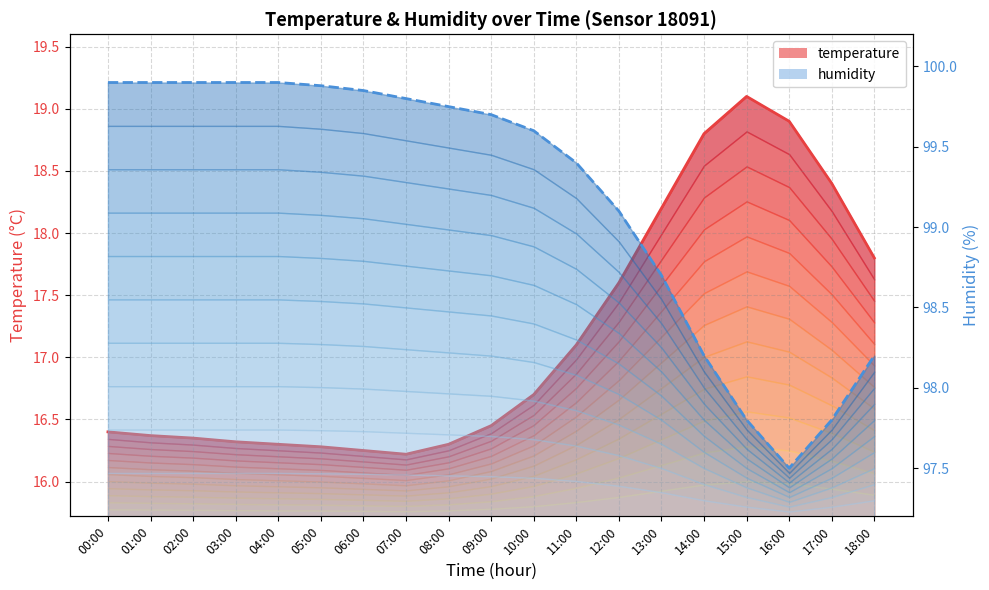

What is the label of the 11th point from the right?

08:00